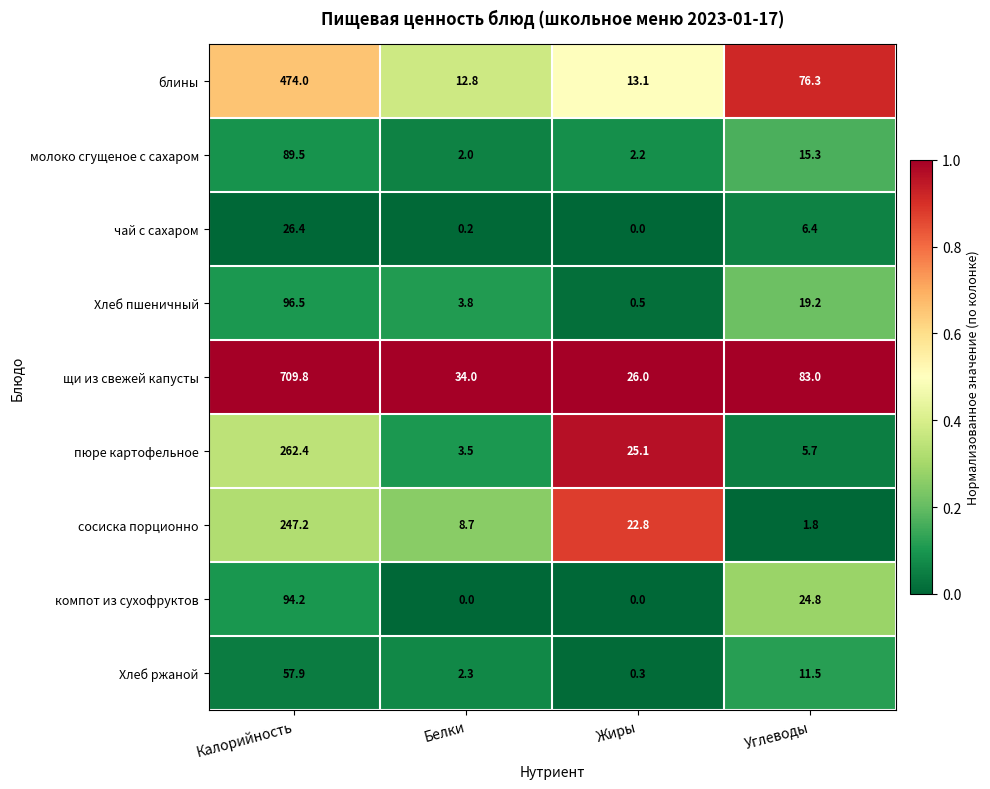

True or false: Хлеб ржаной has a value of 11.5 at Углеводы.

True